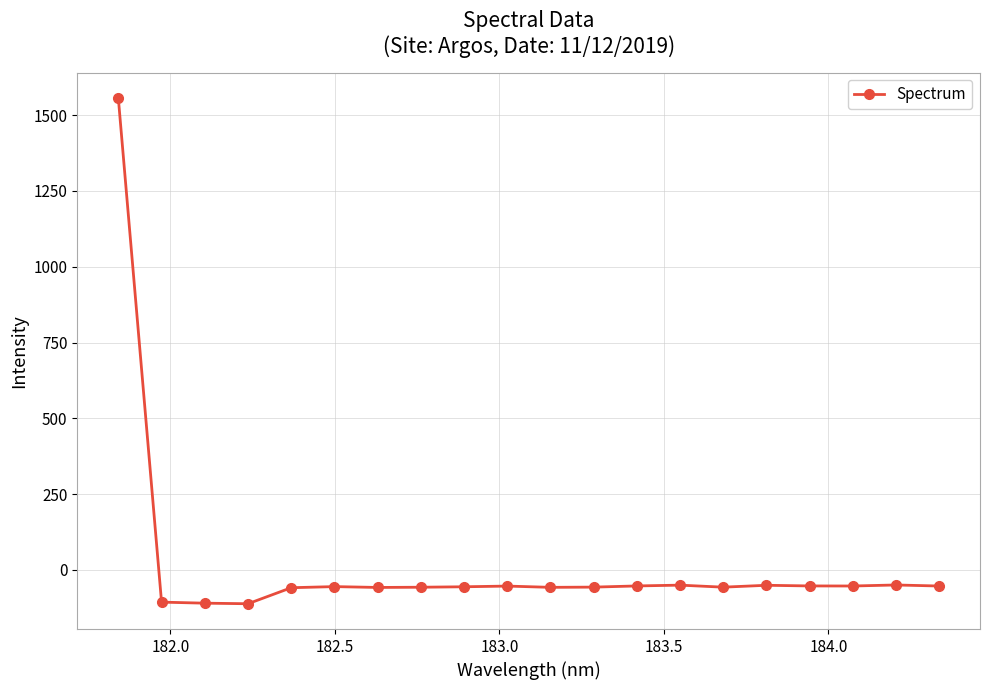

What is the smallest value displayed?

-111.3